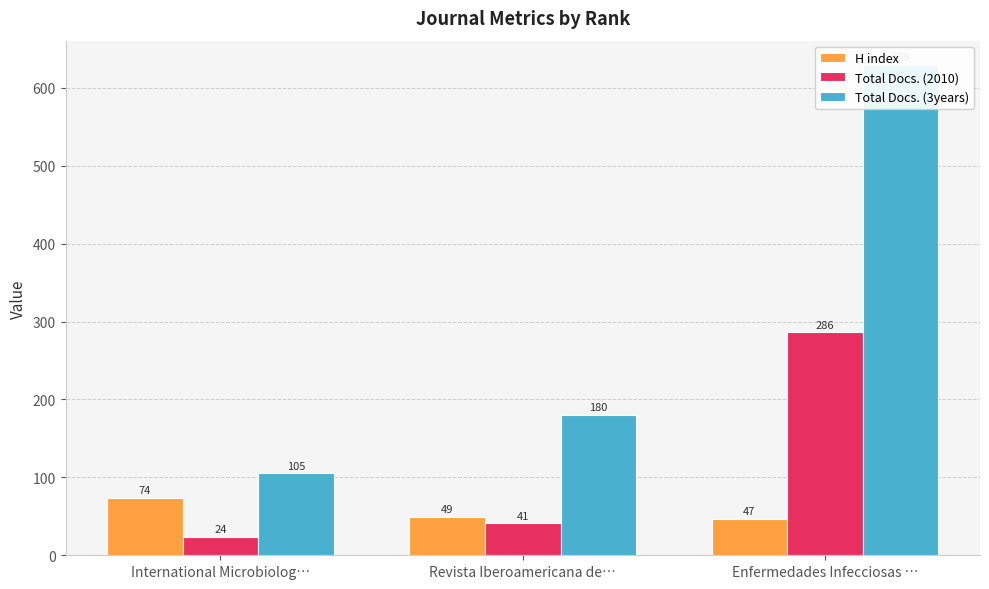

Where does the Total Docs. (3years) series first go above 180?

Enfermedades Infecciosas …